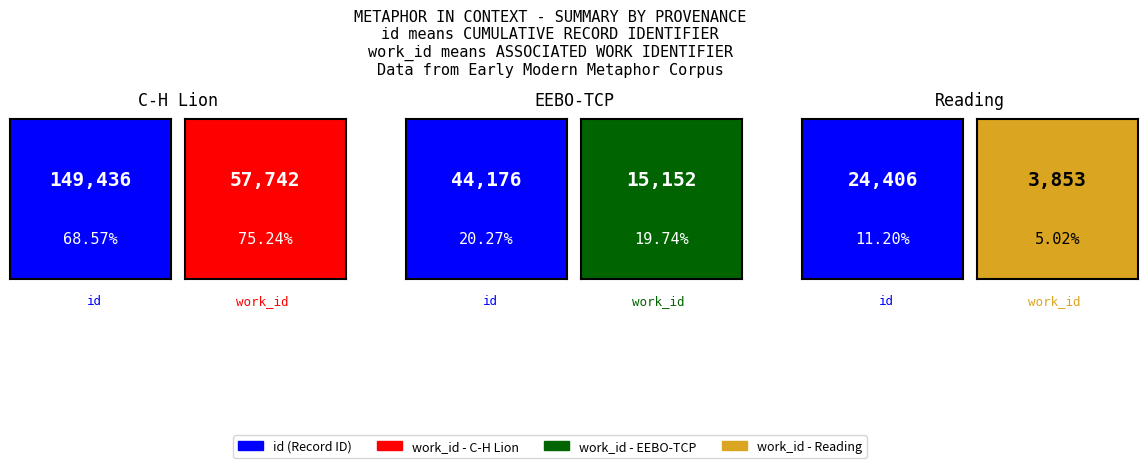

List the series in order of their overall mean, lowest first.

work_id, id